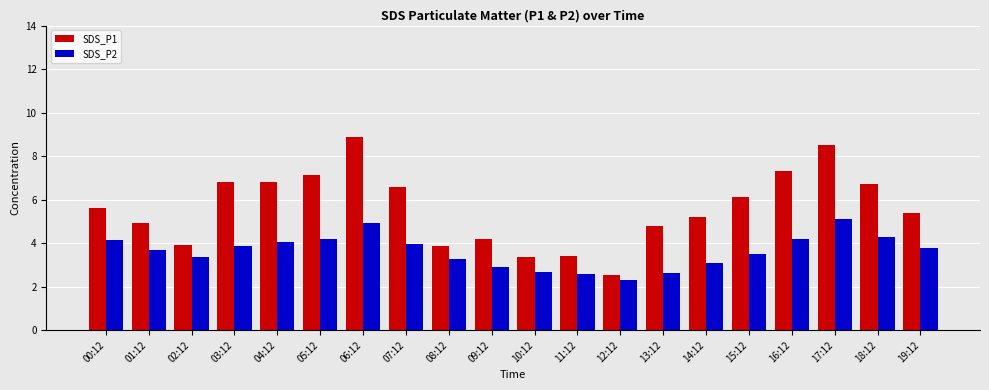

What is the approximate value of SDS_P1 at 16:12?

7.3